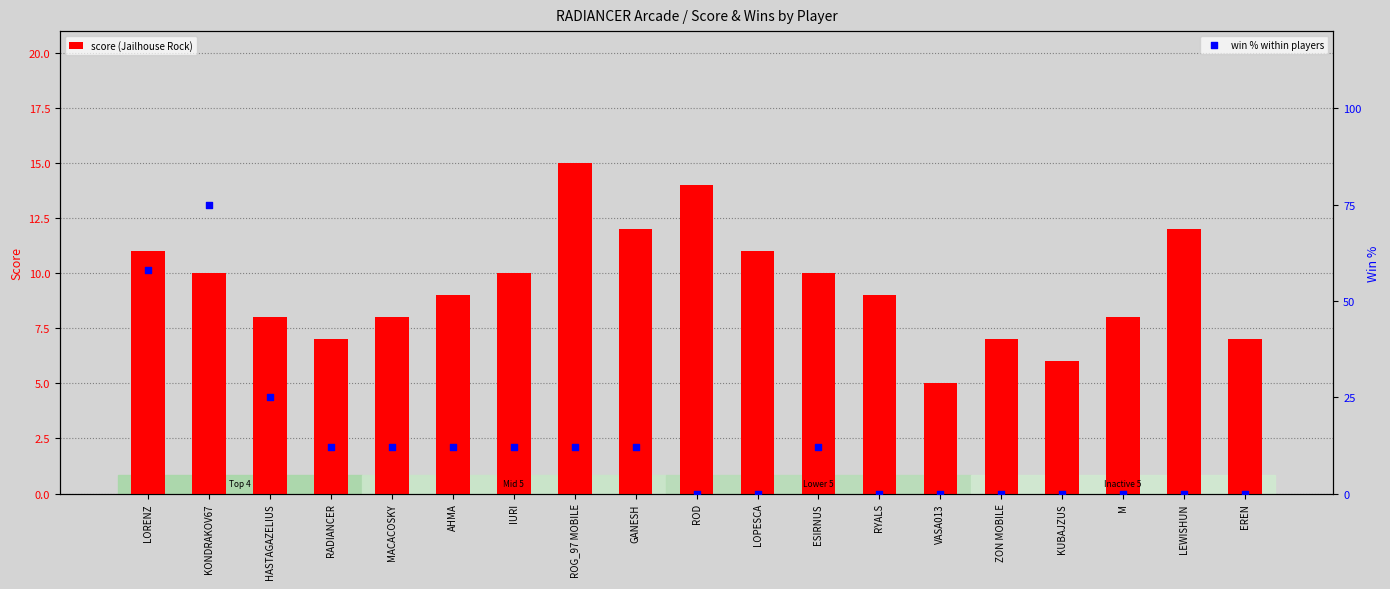

What are all the series names shown in the legend?

score (Jailhouse Rock), win % within players